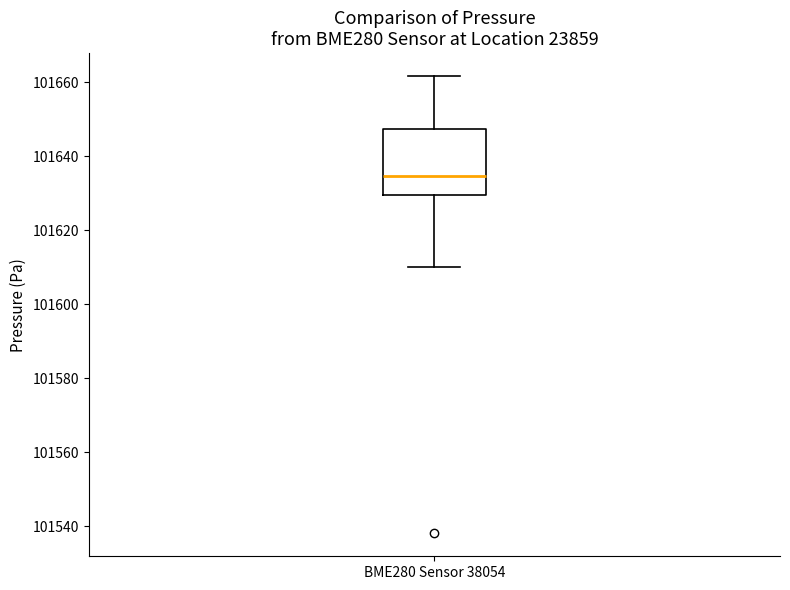

Where does the lower whisker of the box for BME280 Sensor 38054 end on the y-axis? The values are not printed on the chart, so give them approximately, as read against the axis.

101610